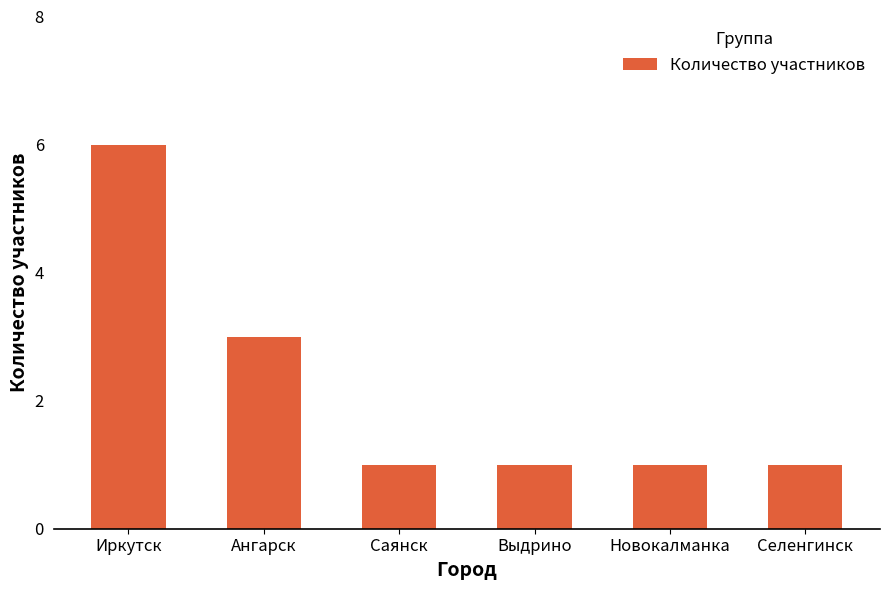

The chart shows a value of 1 at Селенгинск. True or false?

True